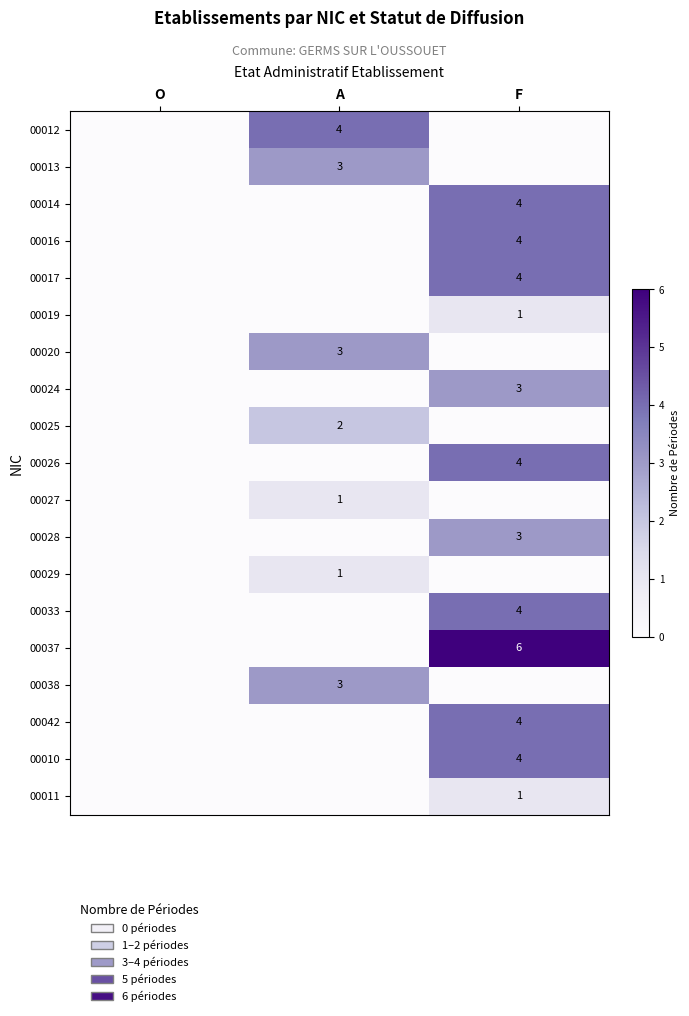

The 00029 series shows 0 at A. True or false?

False